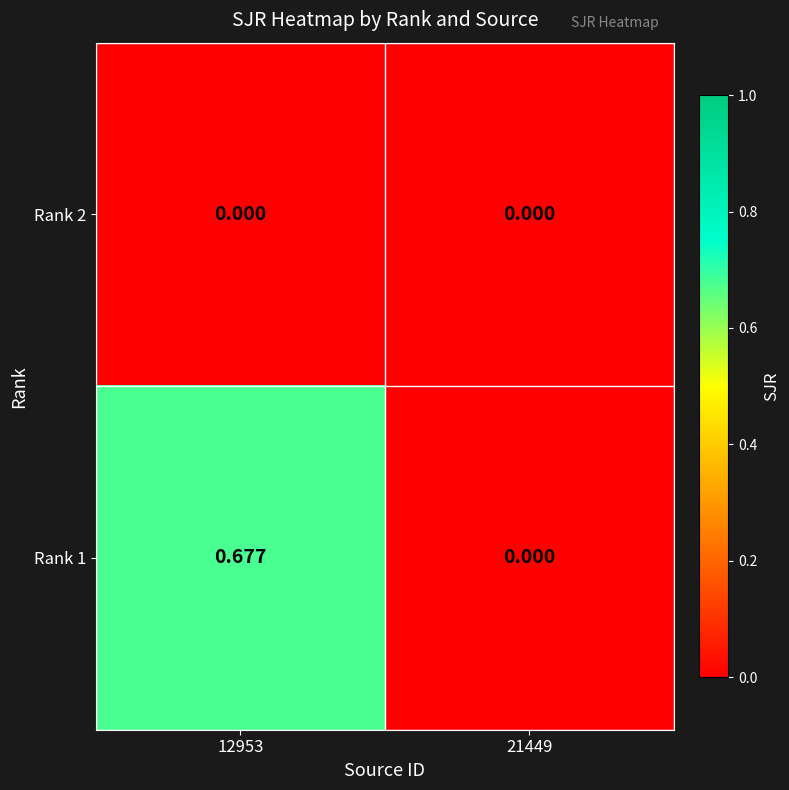

What is the maximum value shown in the chart?

0.7